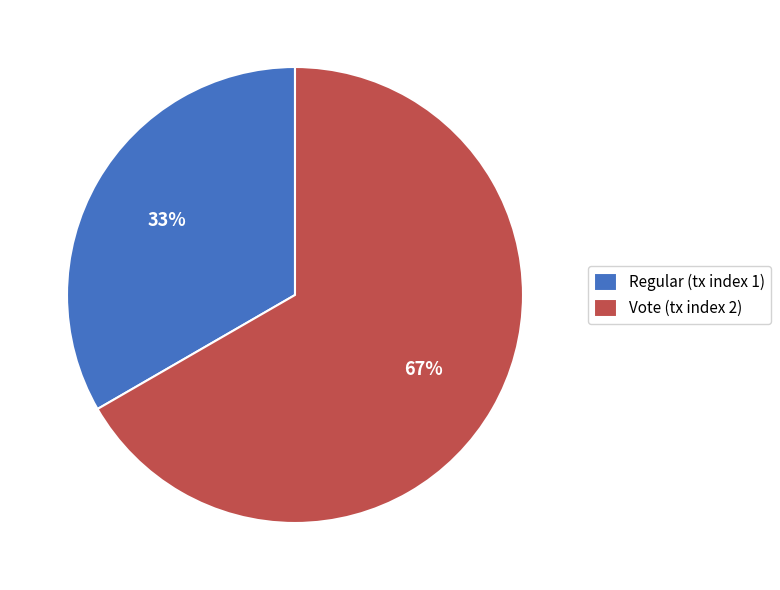

Which category accounts for the majority?

Vote (tx index 2)